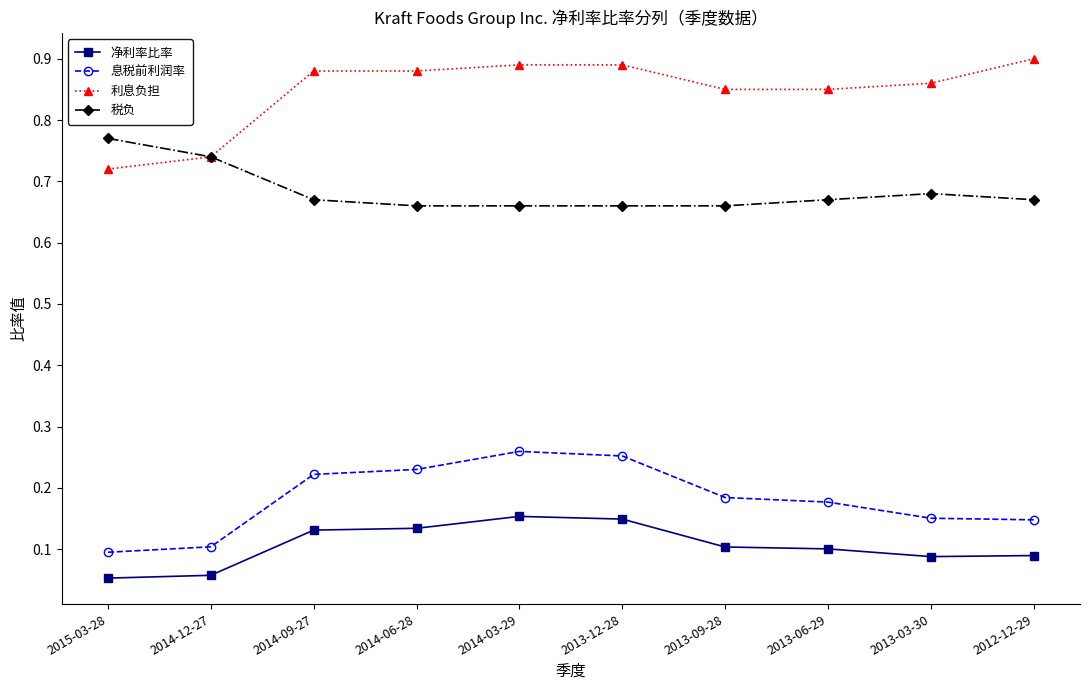

What is the label of the 5th point from the left?

2014-03-29